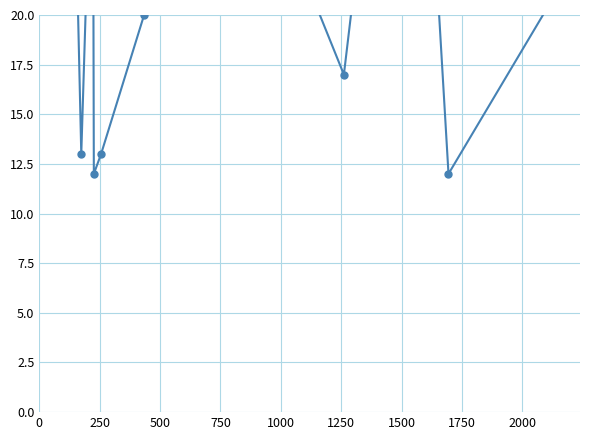

Count the number of data series in this chart.

1